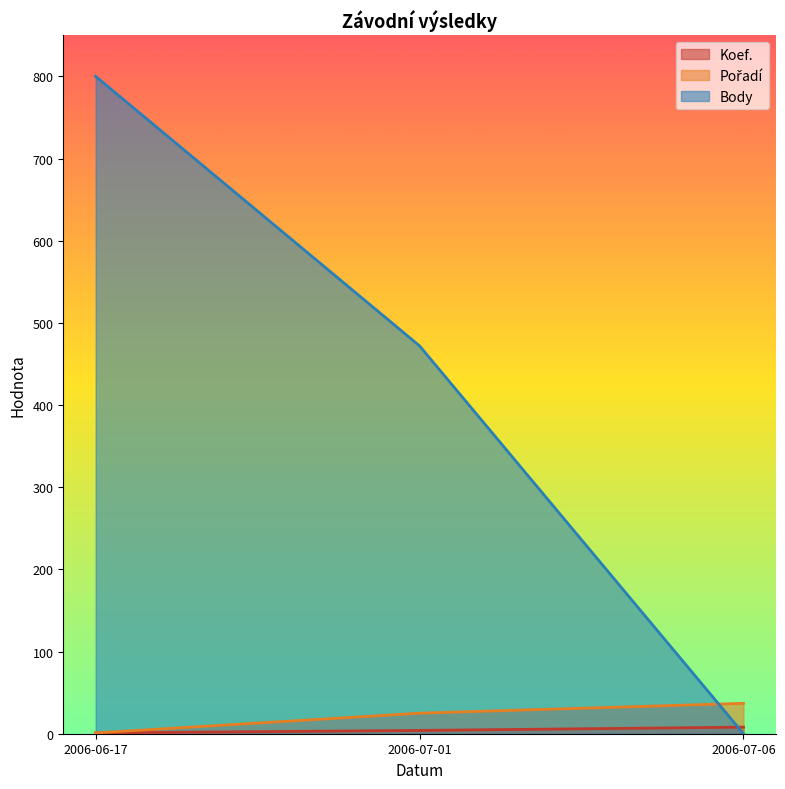

At which label does Body first exceed 472?

2006-06-17